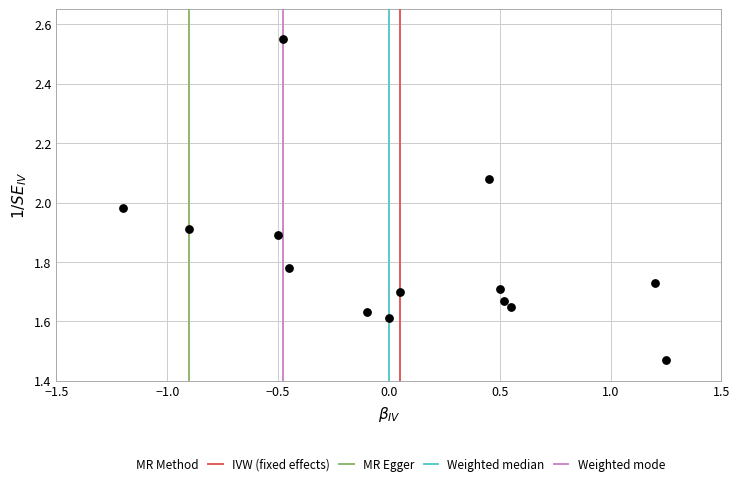

What is the range of Y values (max minus min)?

1.1